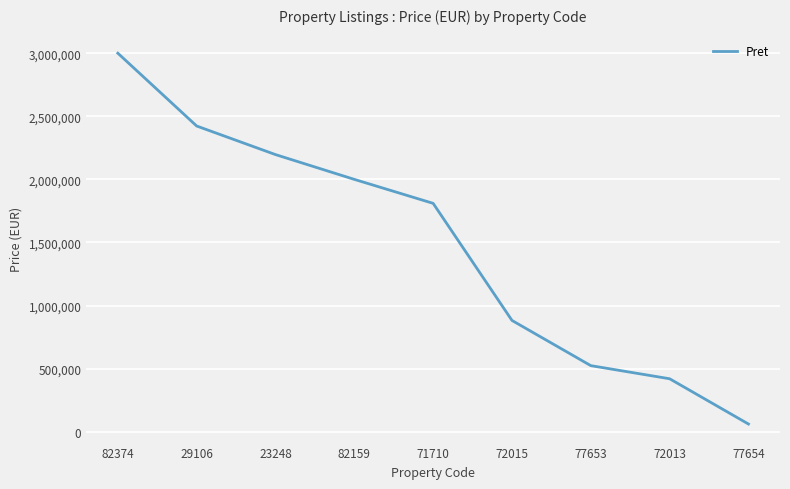

What is the difference between the values at 23248 and 82374?

803600